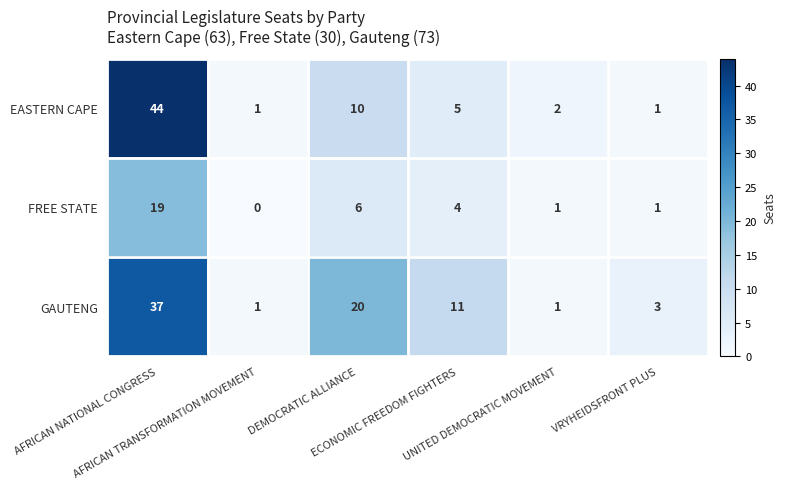

Rank the series by their maximum value, from highest to lowest.

EASTERN CAPE, GAUTENG, FREE STATE